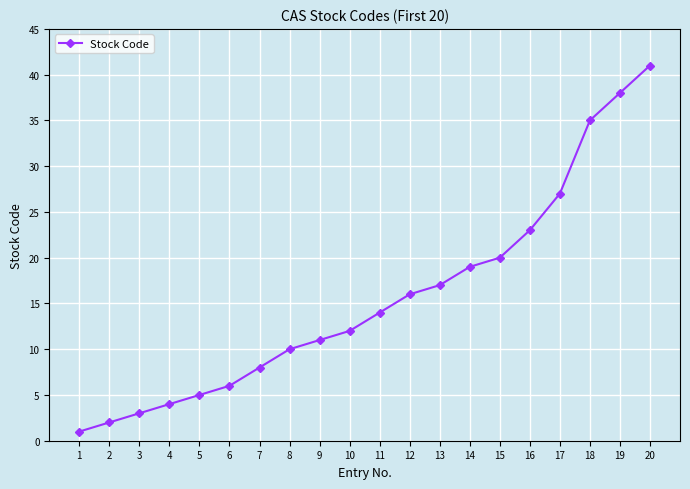

Approximately how many times larger is the value at 17 compared to 11?

1.9